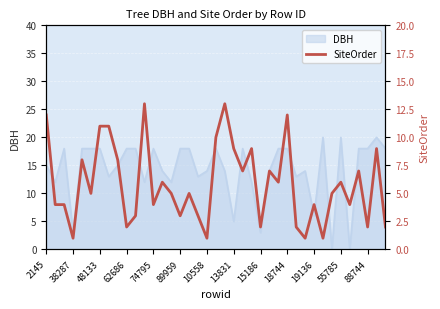

The chart shows a value of 12 at 25. True or false?

False